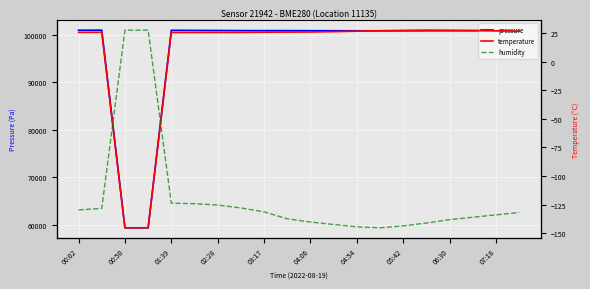

What is the lowest value of the pressure series?

59315.8